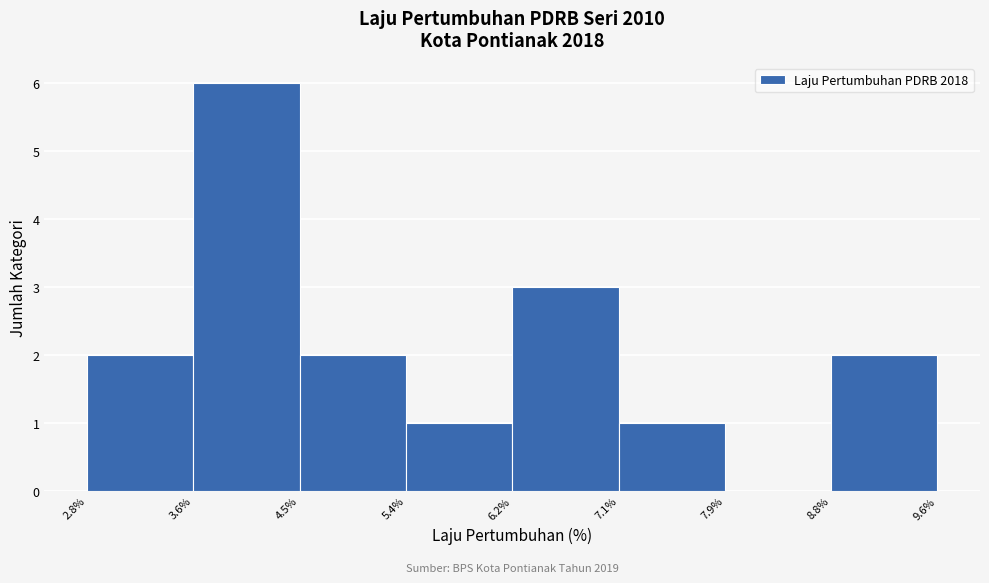

Which range on the x-axis has the tallest bar?

3.6% to 4.5%